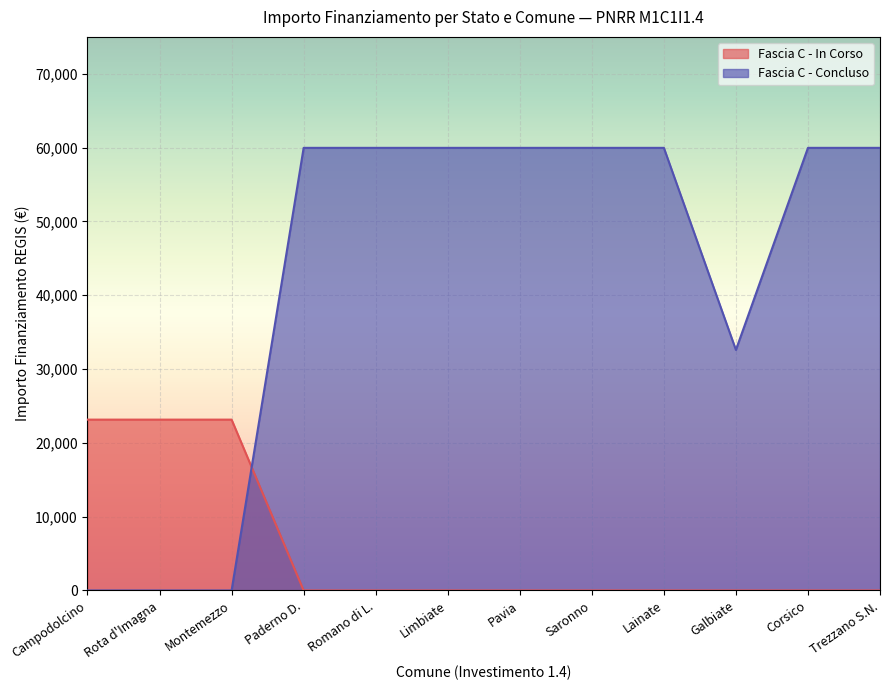

At which label is Fascia C - Concluso closest to 29983?

Galbiate